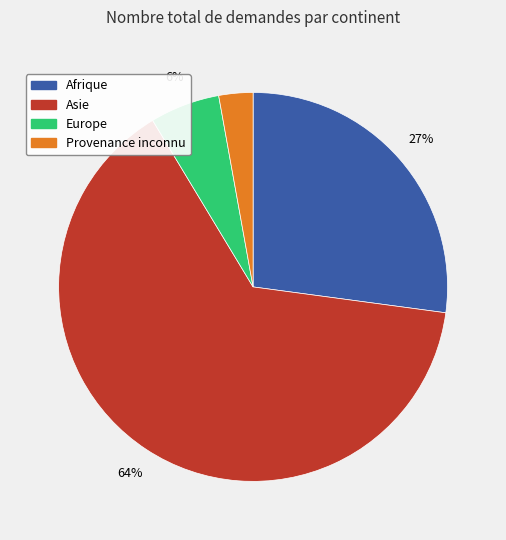

What is the largest slice in the pie chart?

Asie